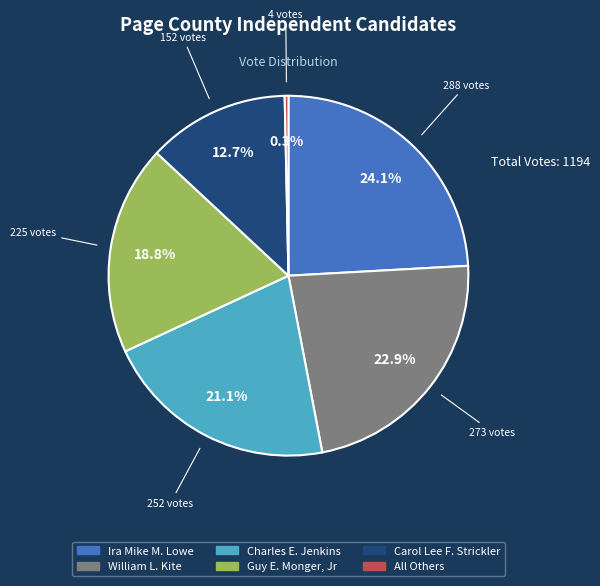

What percentage is the Charles E. Jenkins slice, to the nearest percent?

21%